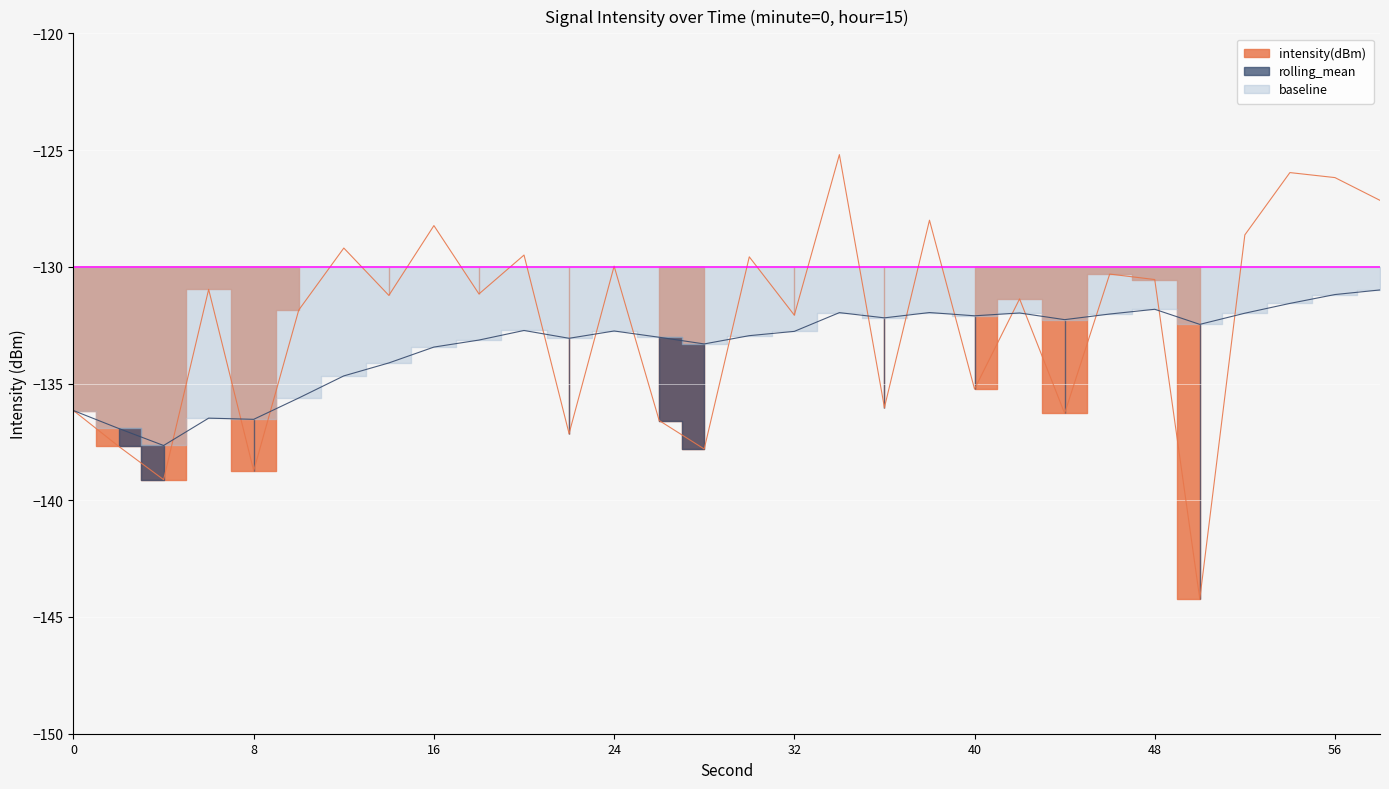

Which series has the widest spread of values?

intensity(dBm)